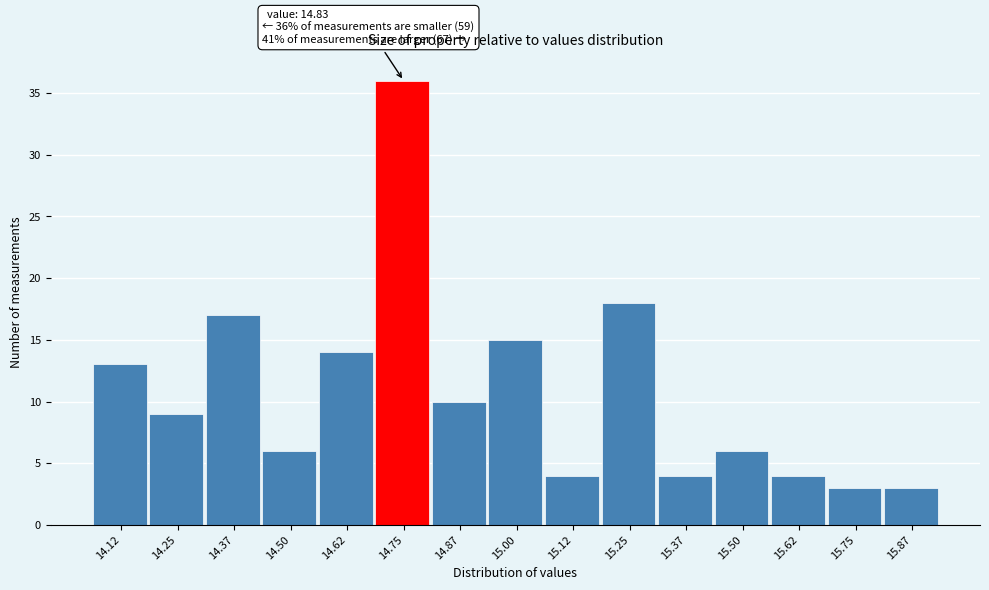

Reading right to left, list all the values displayed in this chart.

3	3	4	6	4	18	4	15	10	36	14	6	17	9	13